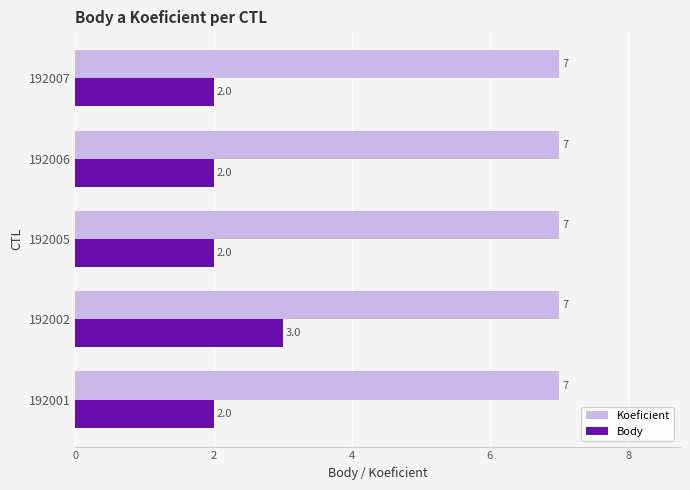

True or false: Koeficient has a value of 7 at 192005.

True